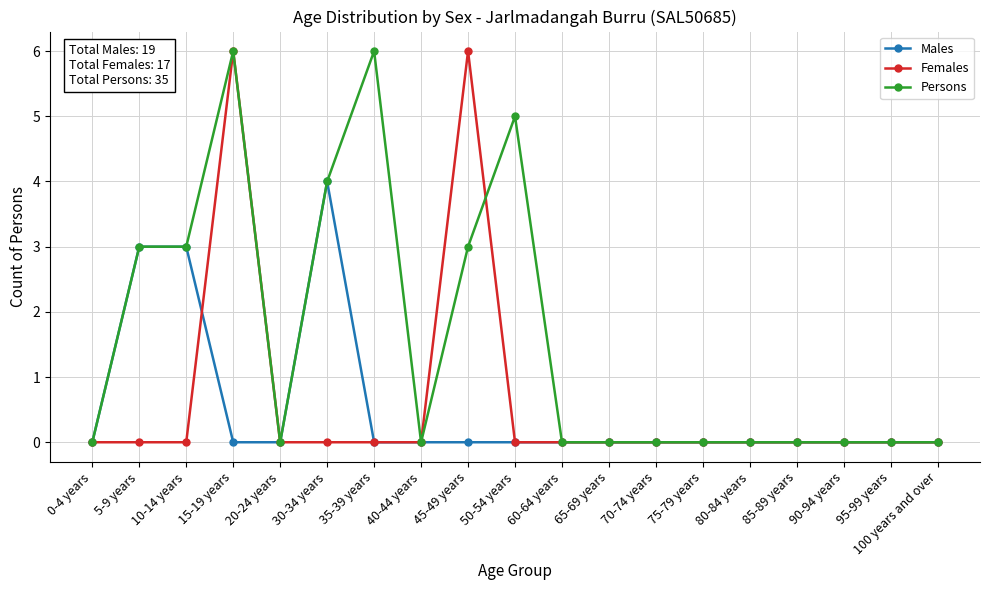

What are all the series names shown in the legend?

Males, Females, Persons